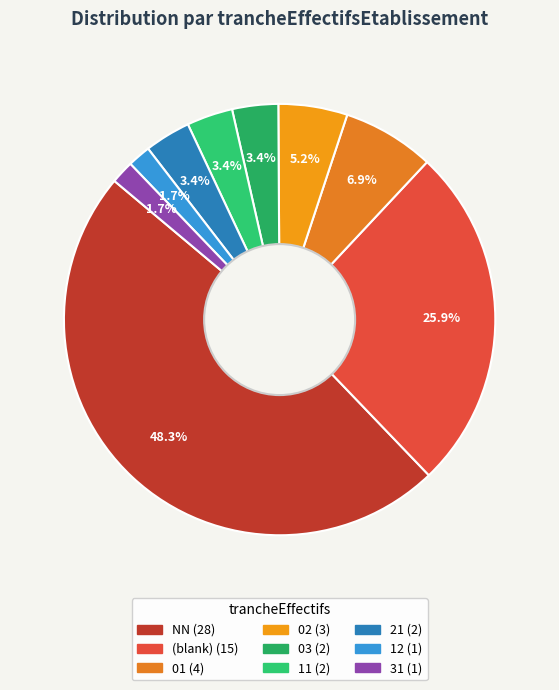

How many slices are in this pie chart?

9